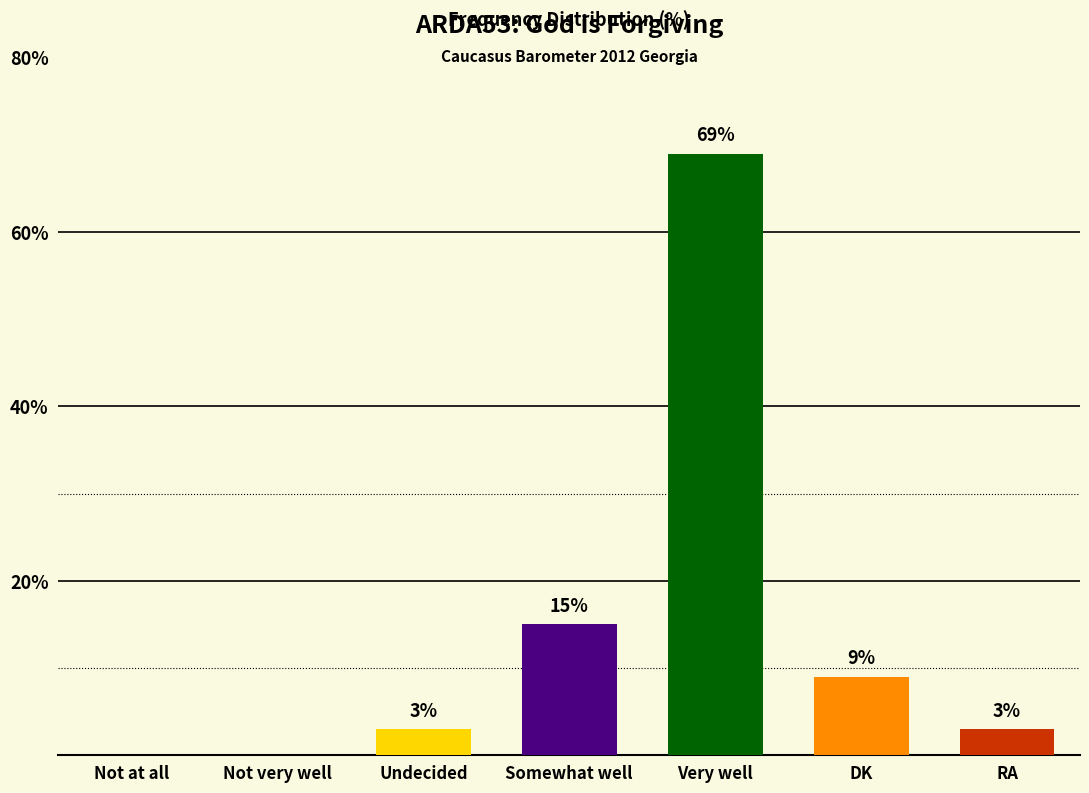

What is the change in value from Not very well to DK?

+9